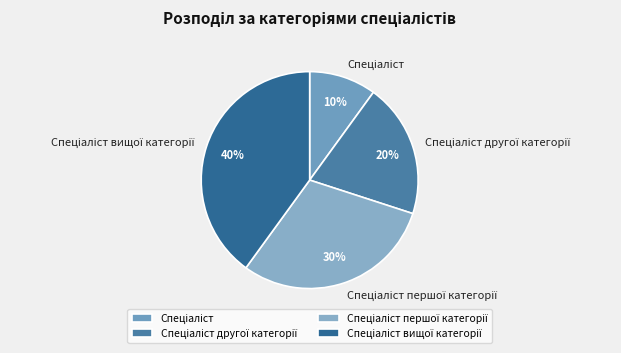

Does any single category account for the majority?

No